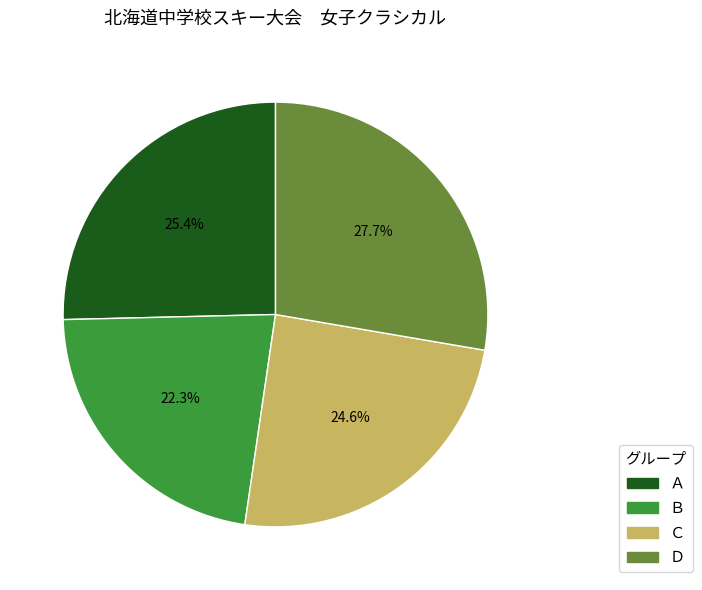

How many slices are in this pie chart?

4